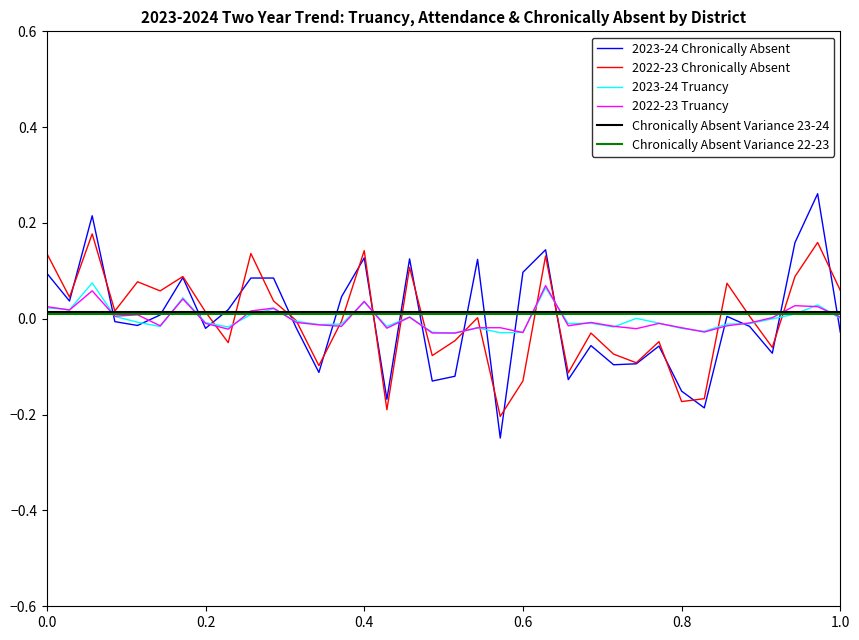

The value of 2023-24 Truancy at 1.0 is 0.0. True or false?

True